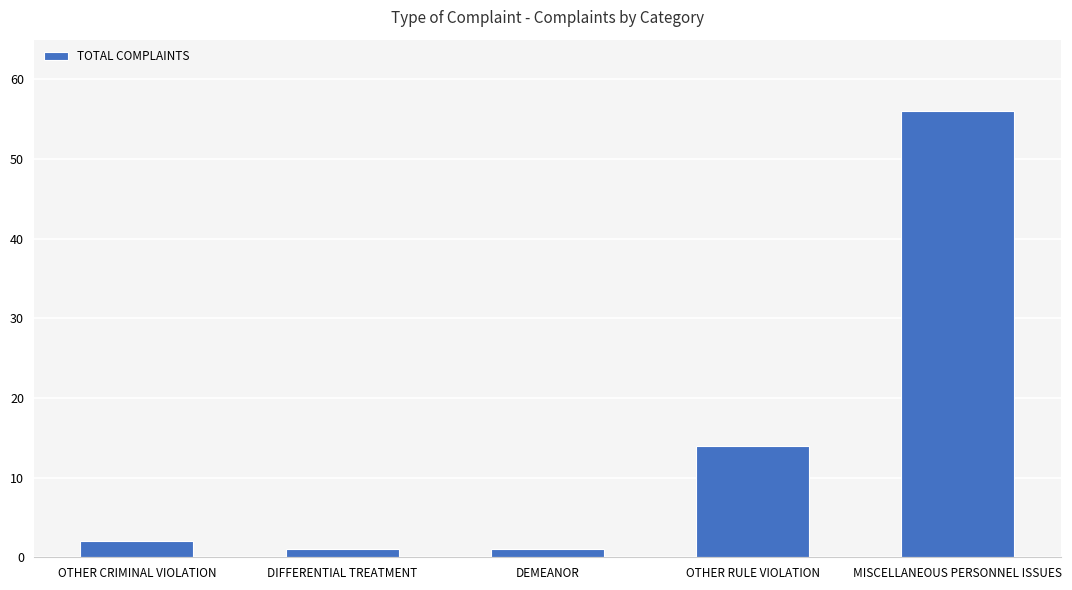

What is the change in value from OTHER CRIMINAL VIOLATION to OTHER RULE VIOLATION?

+12